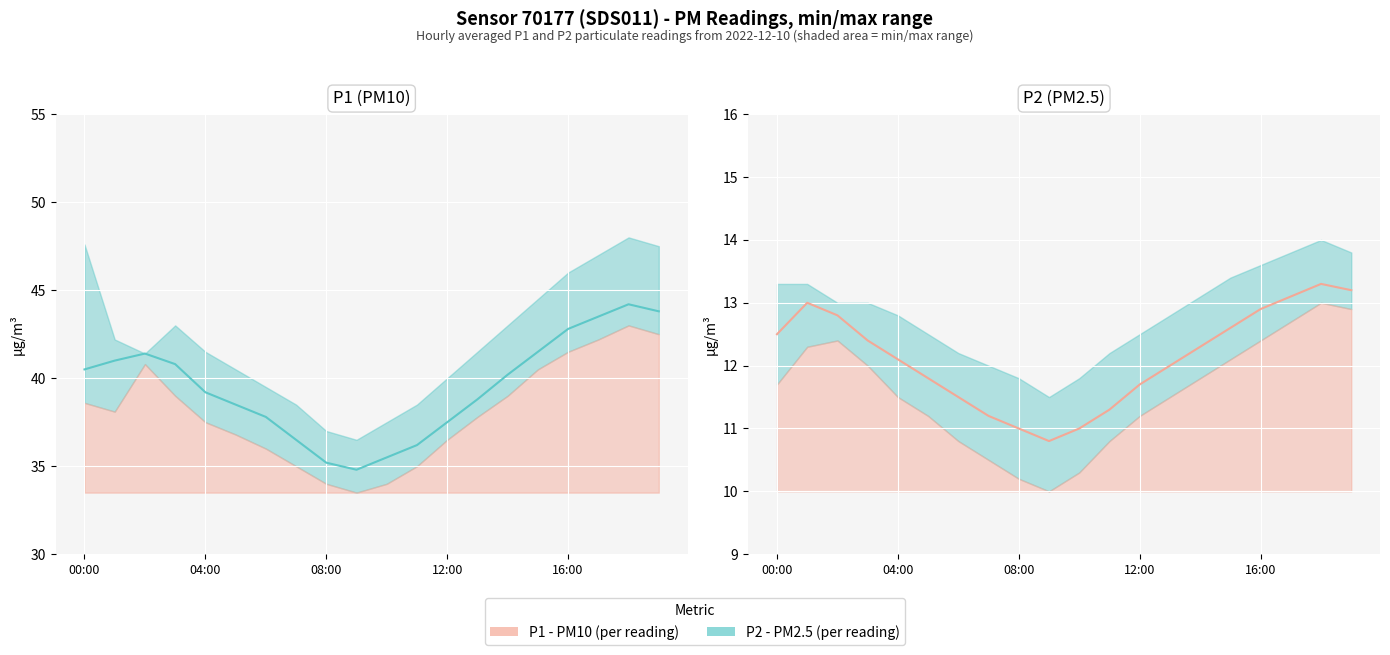

At which label does P1 readings reach its minimum?

9